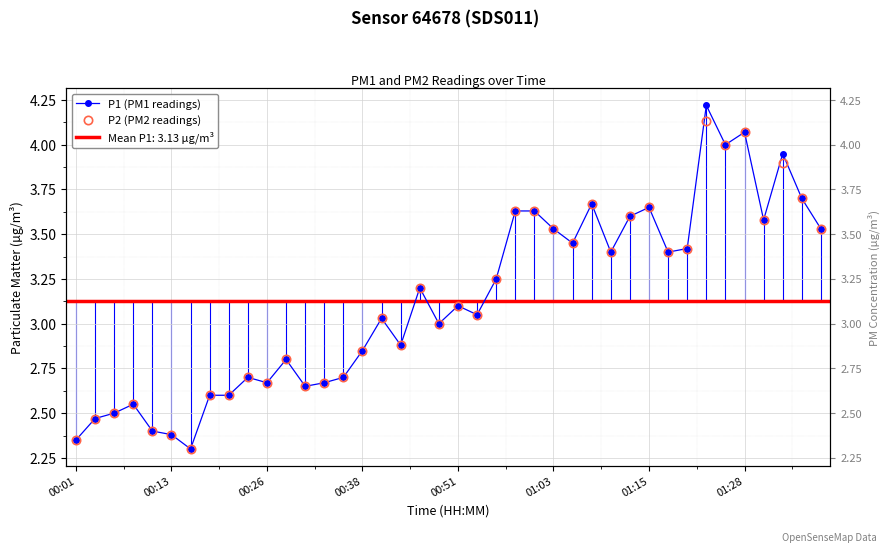

The P1 (PM1 readings) series shows 1.5 at 13. True or false?

False